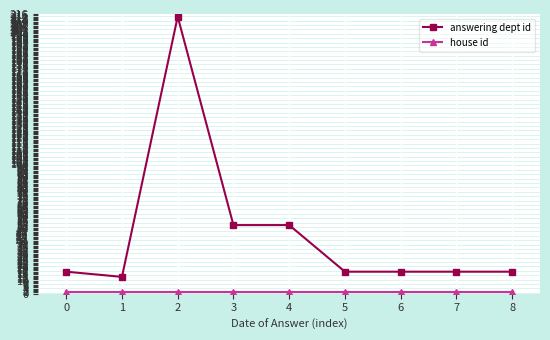

What is the spread (max minus min) of values at 0?

16